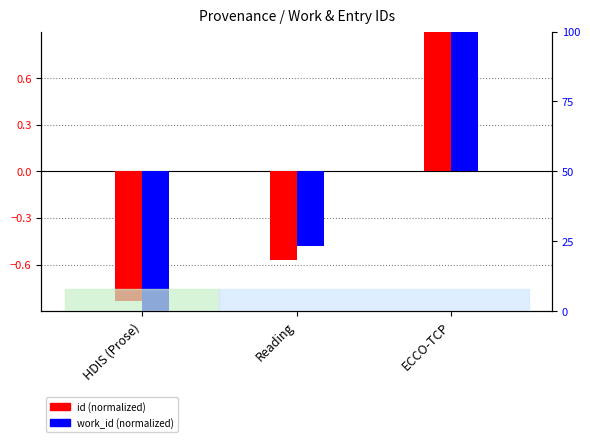

What is the total value across all series at ECCO-TCP?

2.8